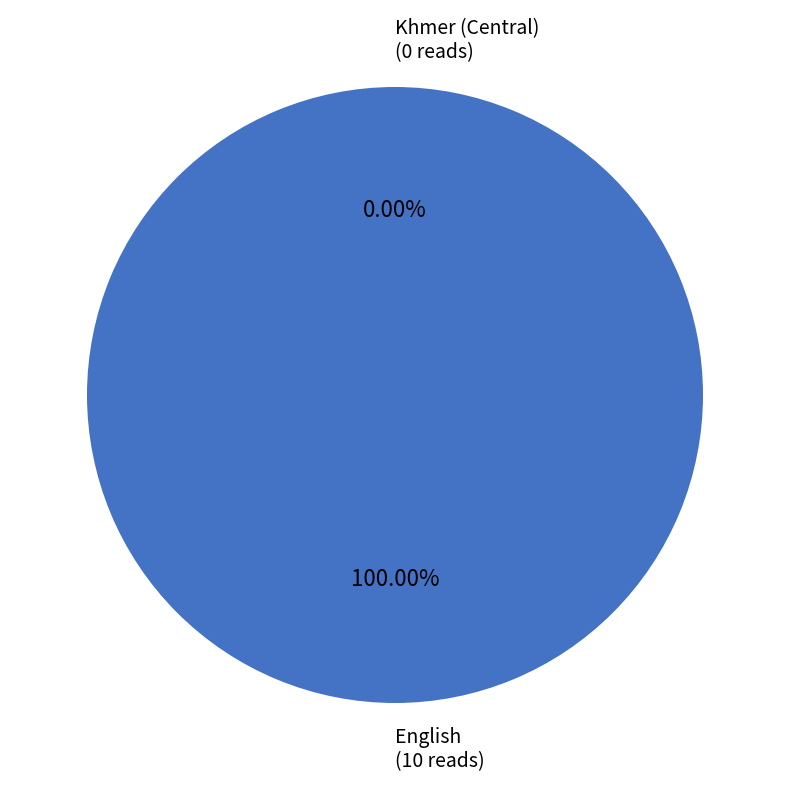

Which category has the smallest portion of the pie?

Khmer (Central)